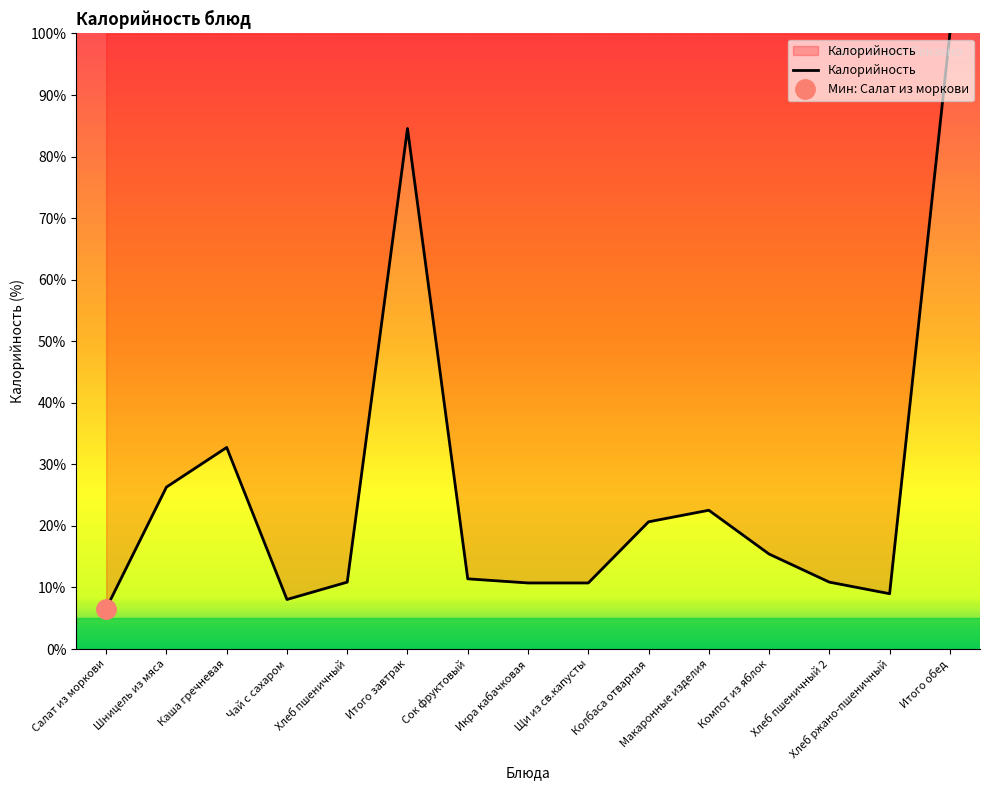

Rank the categories by value from lowest to highest.

Салат из моркови, Чай с сахаром, Хлеб ржано-пшеничный, Икра кабачковая, Щи из св.капусты, Хлеб пшеничный, Хлеб пшеничный 2, Сок фруктовый, Компот из яблок, Колбаса отварная, Макаронные изделия, Шницель из мяса, Каша гречневая, Итого завтрак, Итого обед